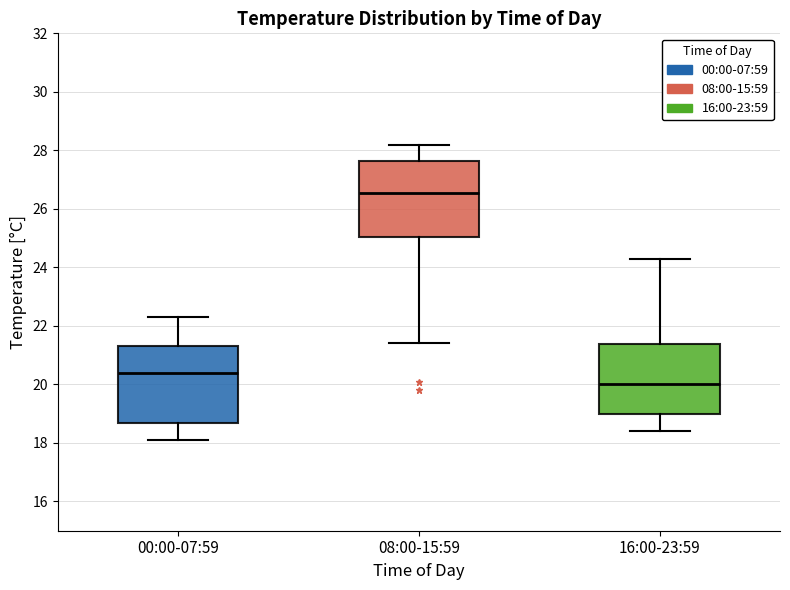

Where does the lower whisker of the box for 00:00-07:59 end on the y-axis? The values are not printed on the chart, so give them approximately, as read against the axis.

18.2